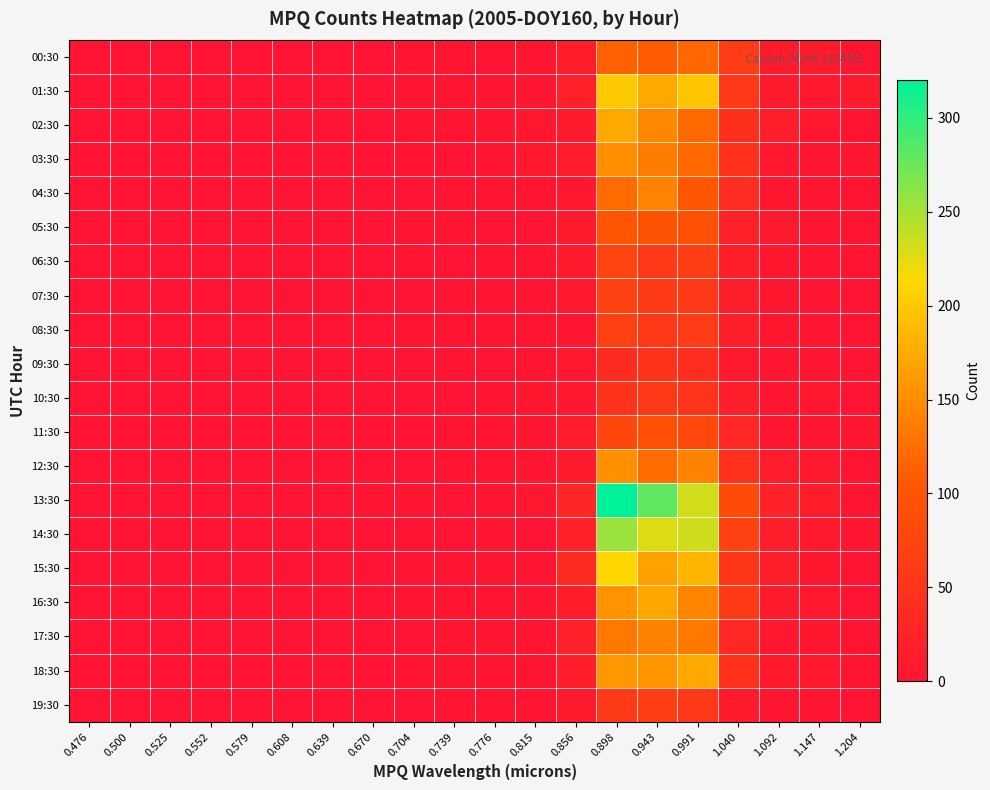

How many categories are shown in the chart?

20